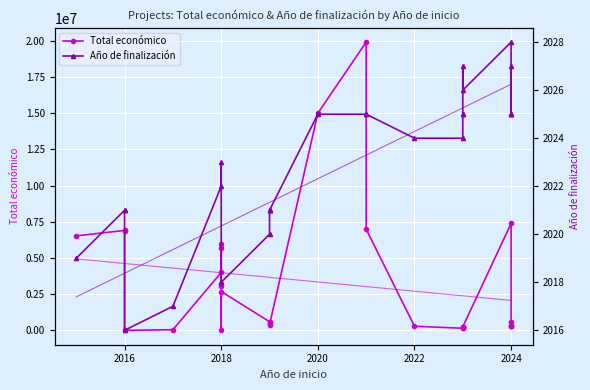

How many data points in Año de finalización are less than 2023?

14